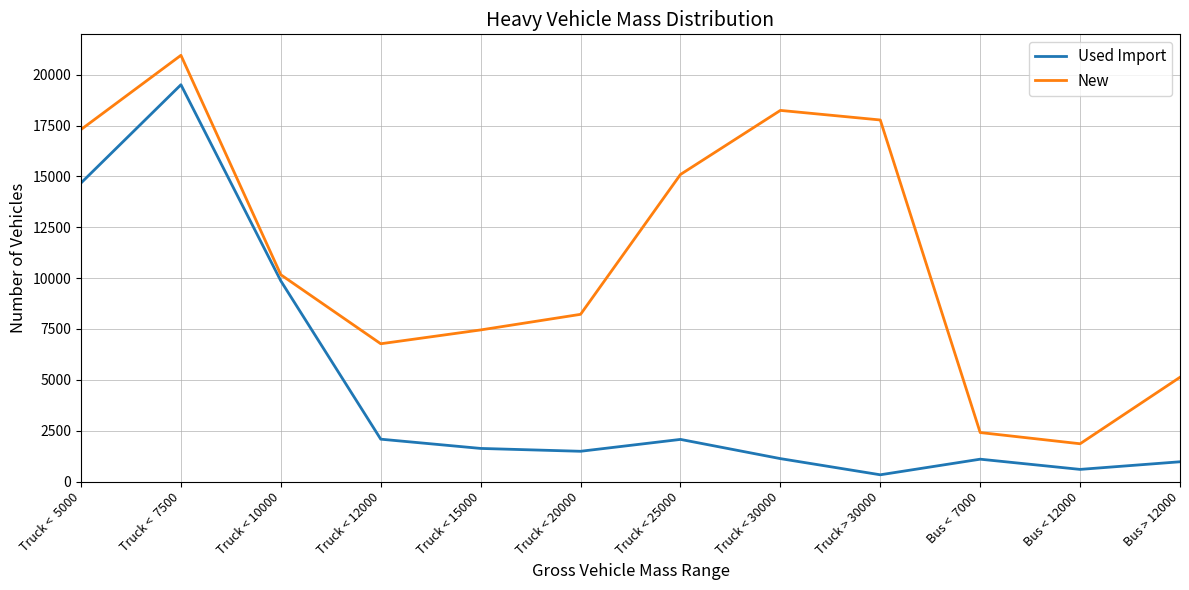

At Truck < 30000, list the series in order from largest to smallest.

New, Used Import